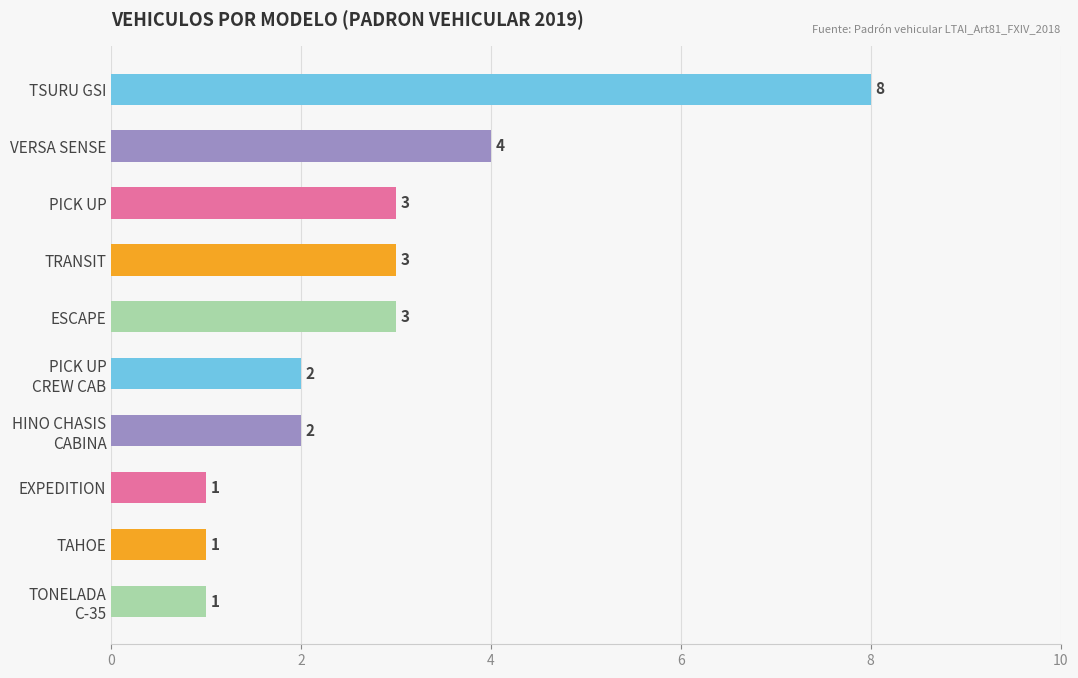

What is the change in value from TSURU GSI to ESCAPE?

-5